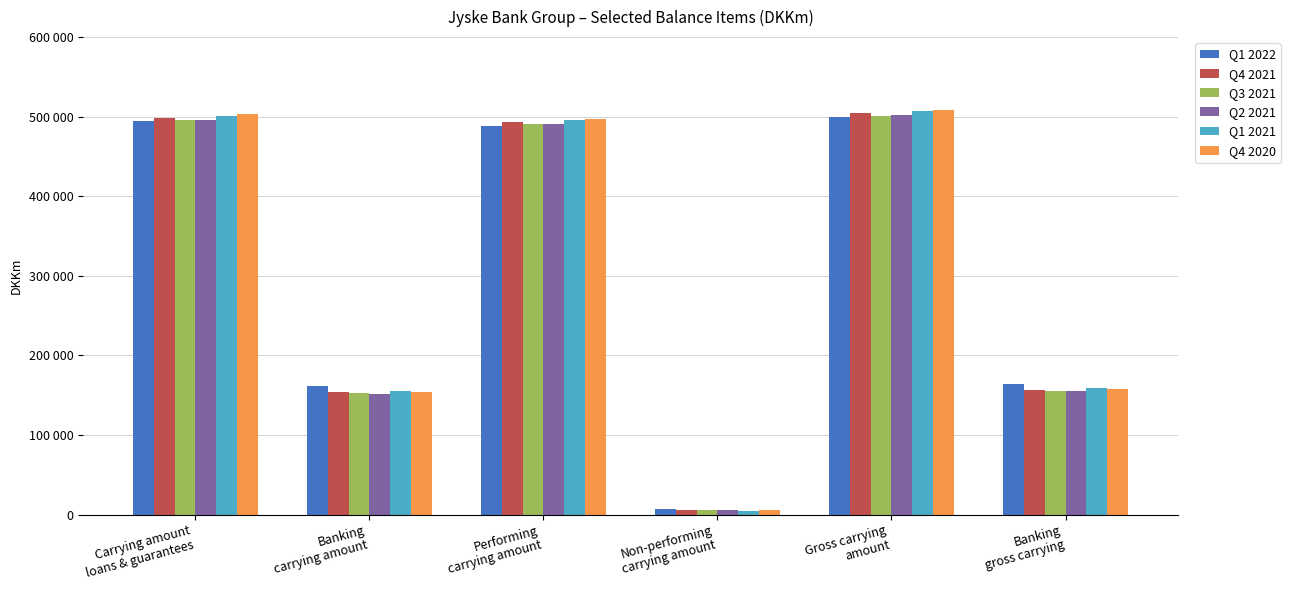

What position from the left is Performing
carrying amount?

3